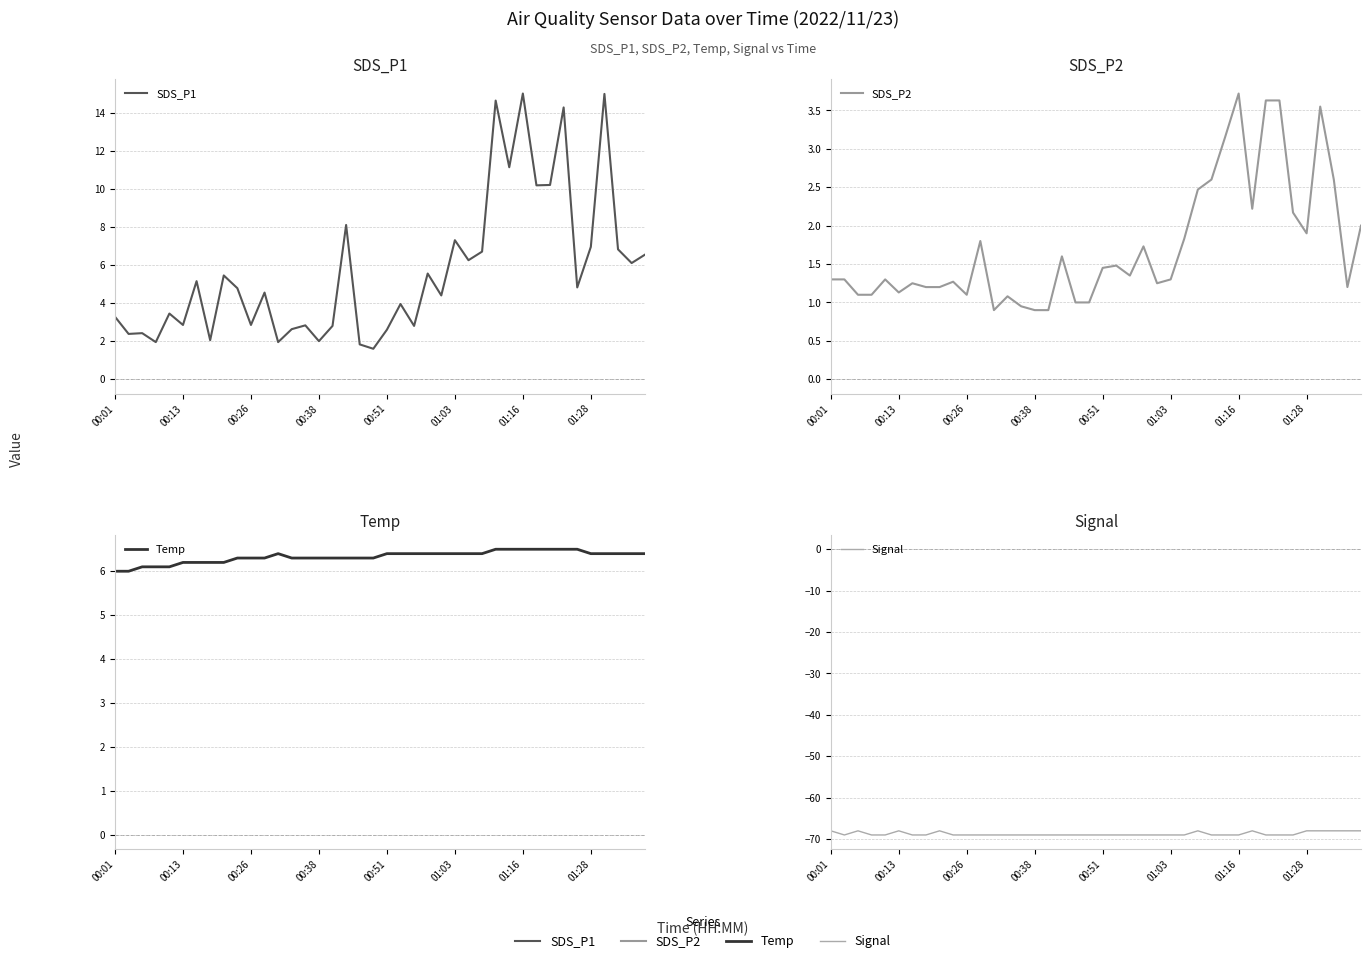

Rank the series at 00:26 from lowest to highest value.

Signal, SDS_P2, SDS_P1, Temp